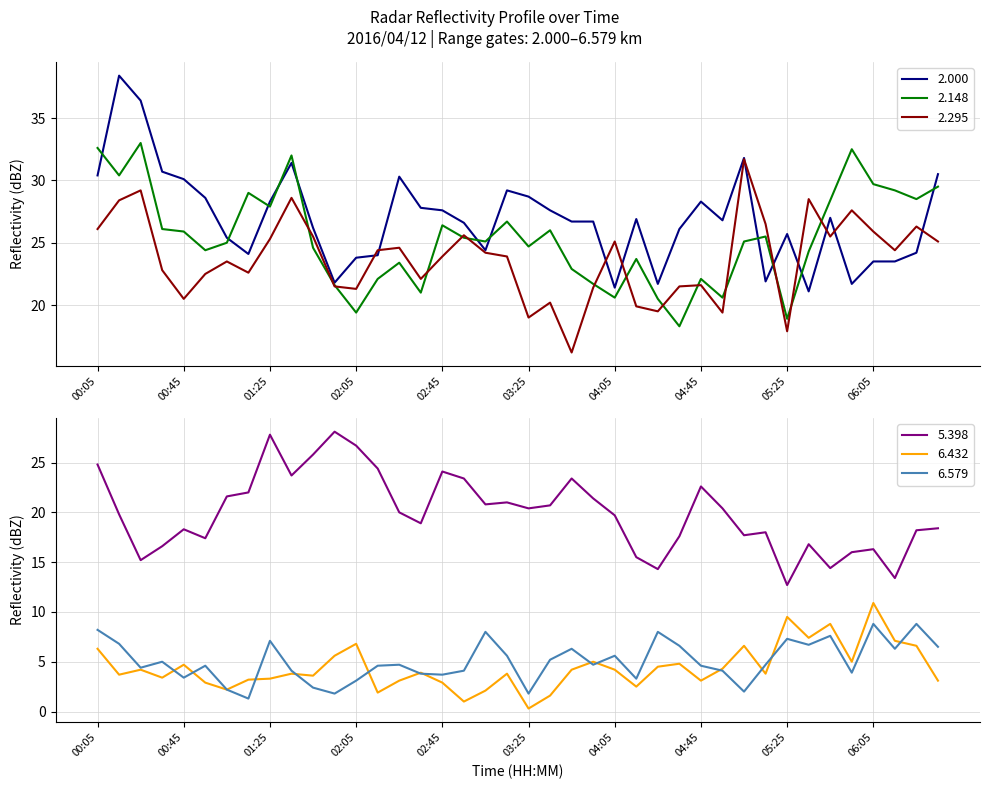

Count the number of categories in the chart.

40